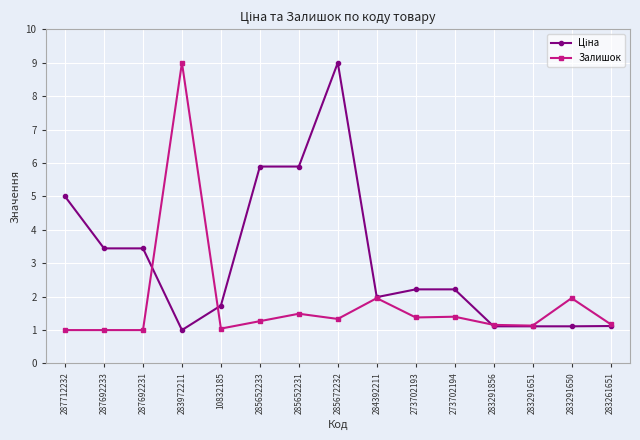

Is it true that Залишок equals 1.0 at 287692231?

True